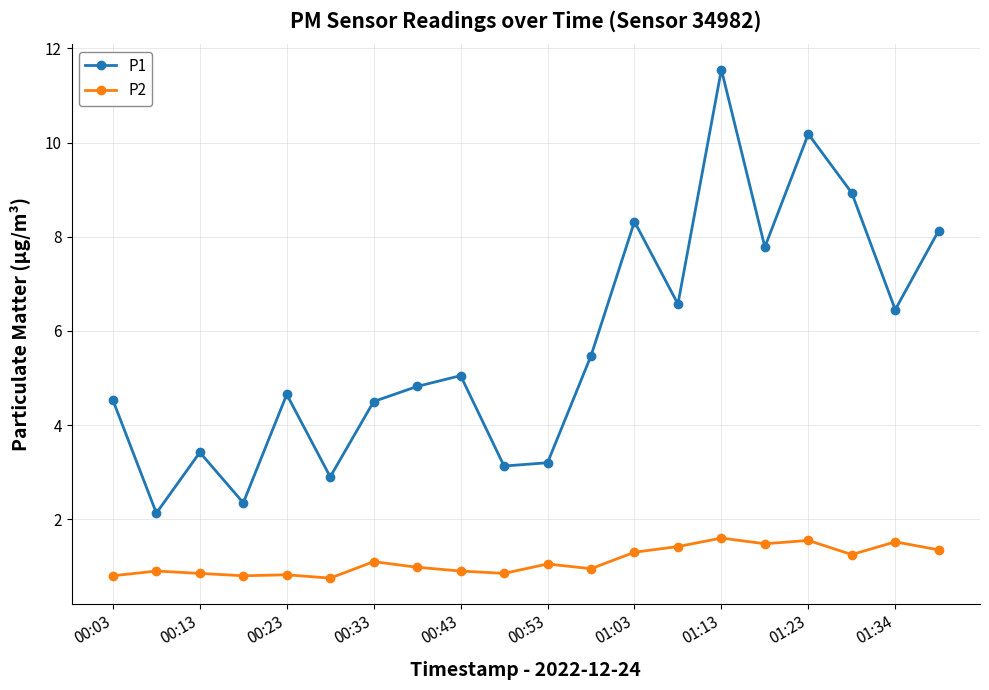

In P2, how many points are higher than both neighbors (excluding endpoints)?

7